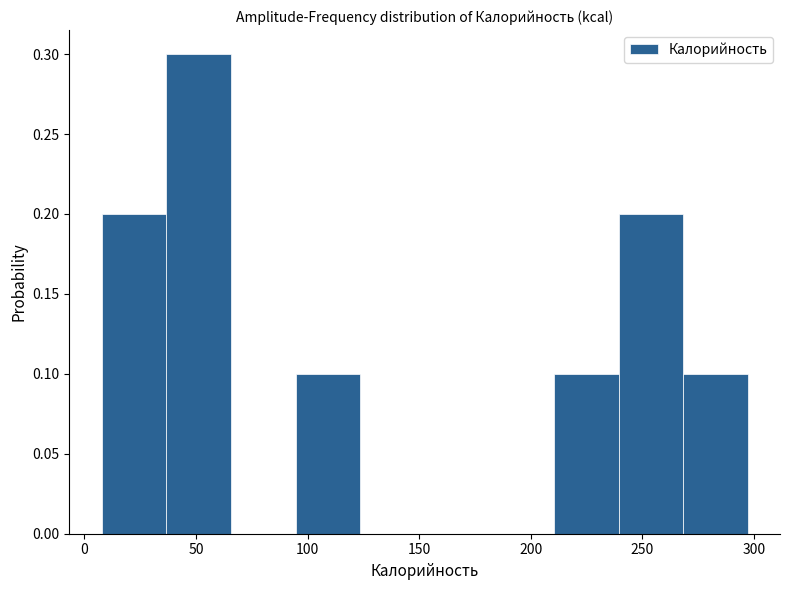

Reading left to right, list every bar in this chart as the range it spans on the x-axis followed by its height. Neither the bar edges nor the heights are printed on the chart, so give them approximately, as read against the axes.

10 to 35: 0.2
35 to 65: 0.3
65 to 95: 0
95 to 125: 0.1
125 to 150: 0
150 to 180: 0
180 to 210: 0
210 to 240: 0.1
240 to 270: 0.2
270 to 295: 0.1